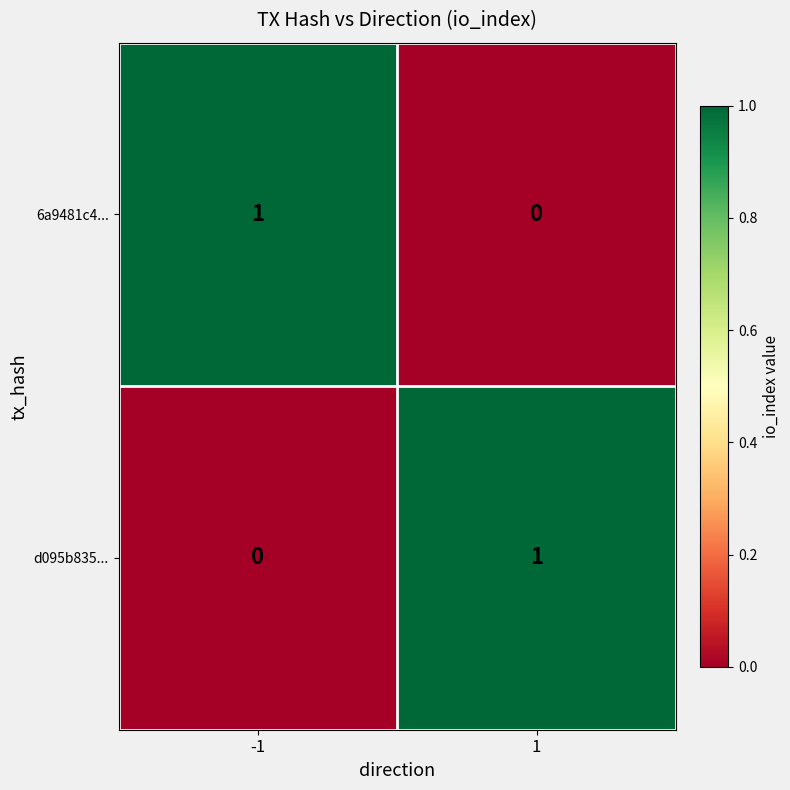

Is the value of d095b835... at 1 greater than the value of 6a9481c4... at 1?

Yes